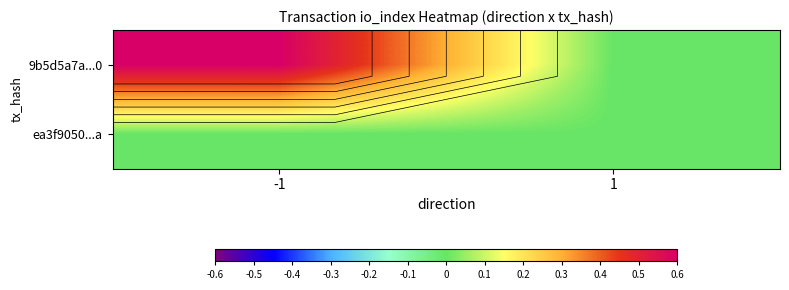

List the series in order of their peak value, highest first.

9b5d5a7a...0, ea3f9050...a